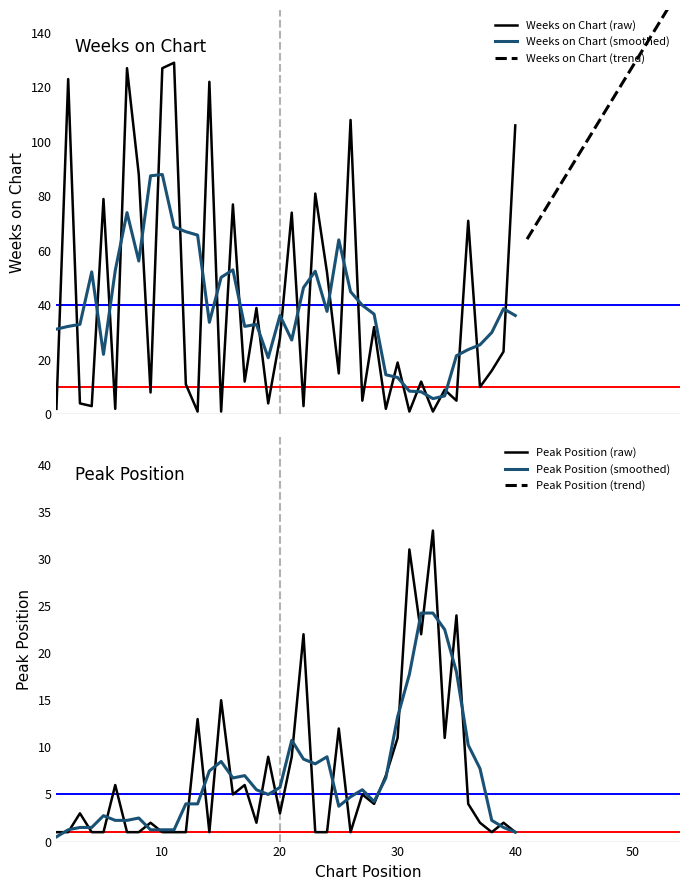

At which label is Peak Position closest to 17?

15